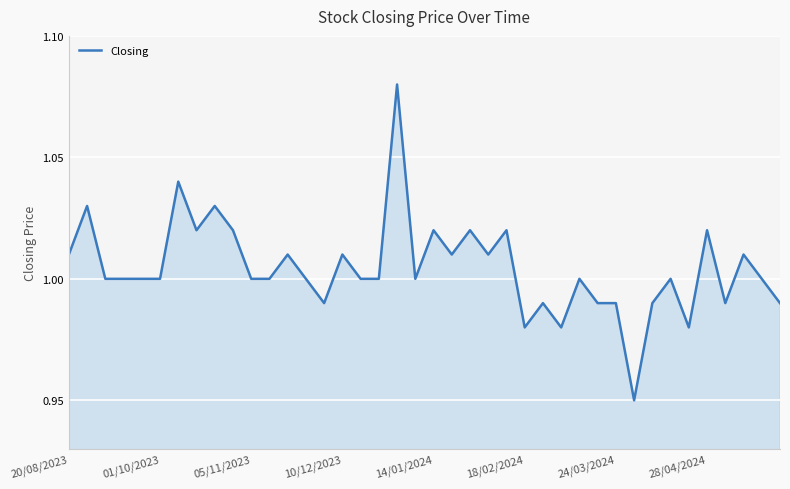

Is it true that the value at 18/02/2024 is 1.5?

False